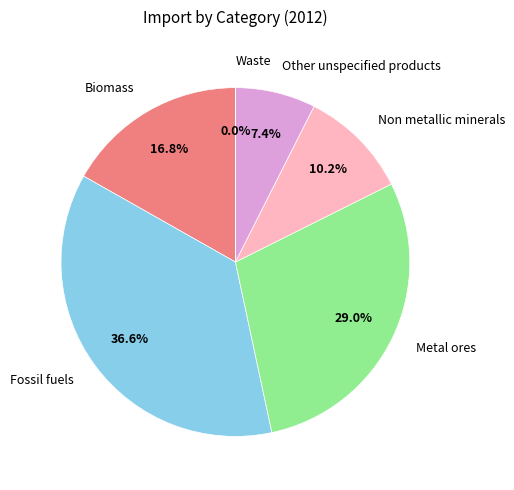

Is it true that Metal ores is 44% of the pie?

False